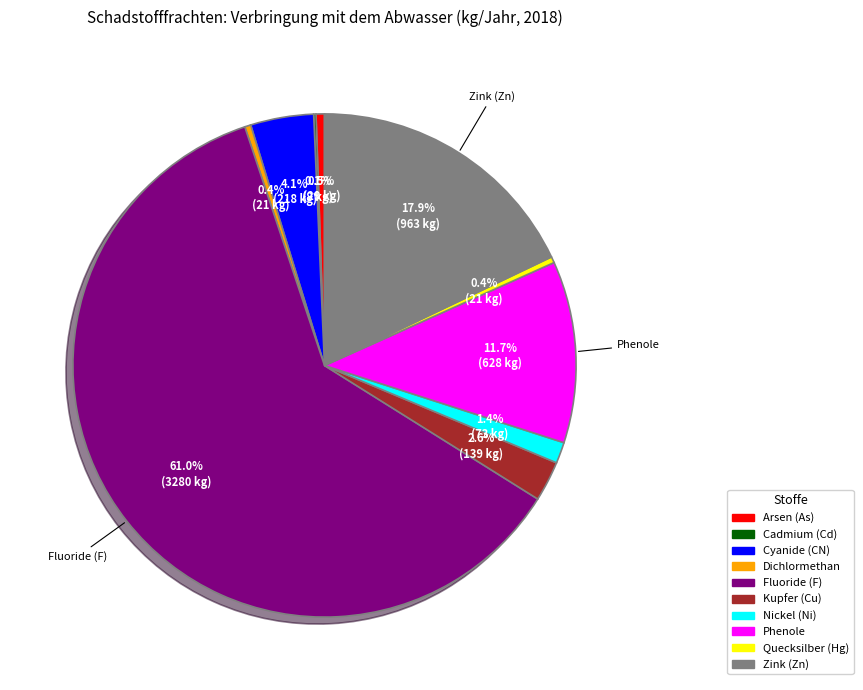

Which has a higher value, Phenole or Quecksilber (Hg)?

Phenole